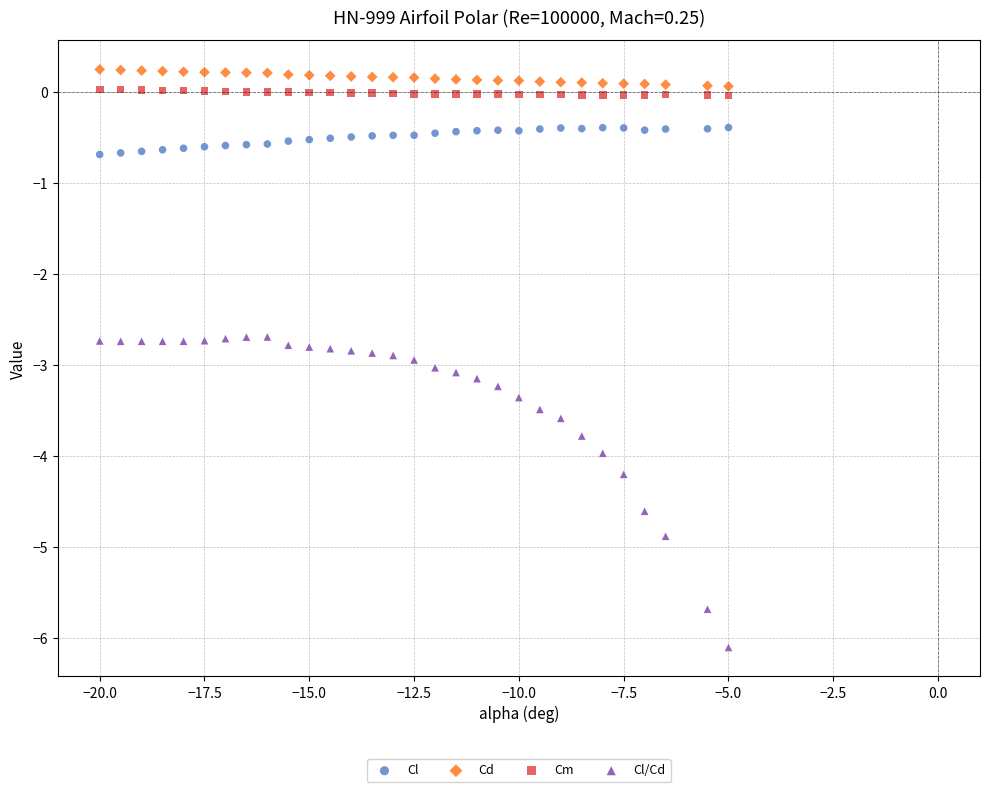

Which series contains the highest Y value?

Cd